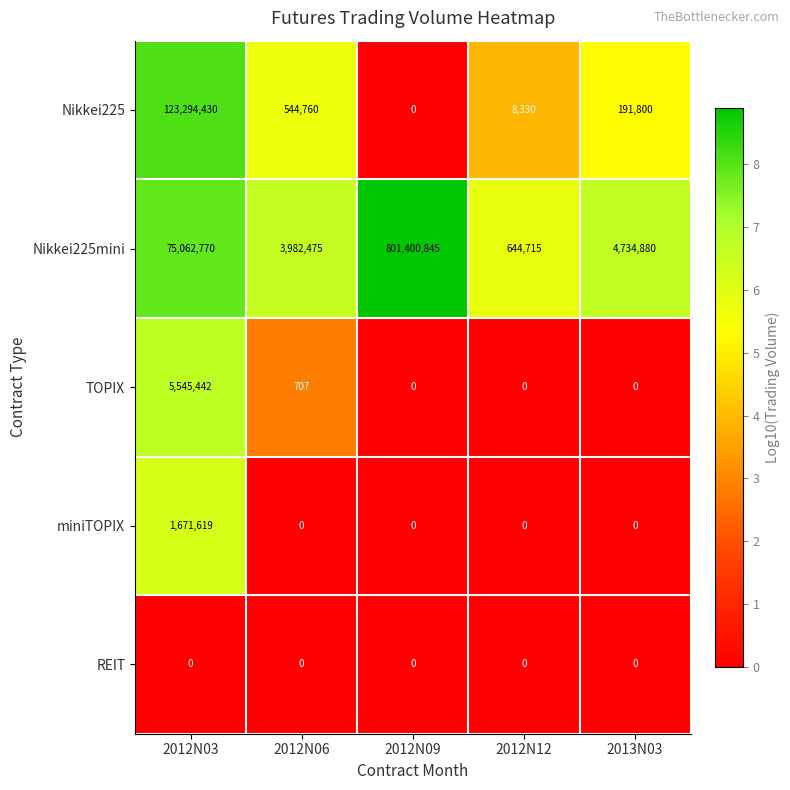

List the series in order of their peak value, lowest first.

REIT, miniTOPIX, TOPIX, Nikkei225, Nikkei225mini